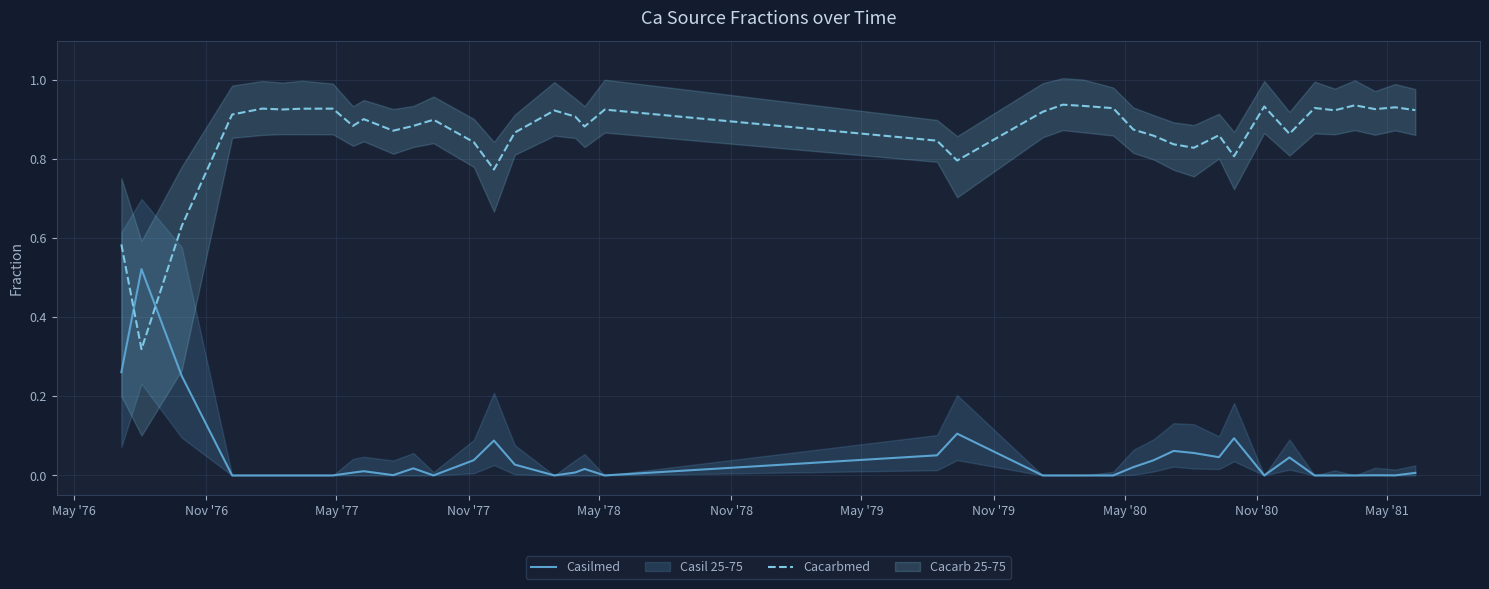

How many times do Casilmed and Cacarbmed cross each other?

2